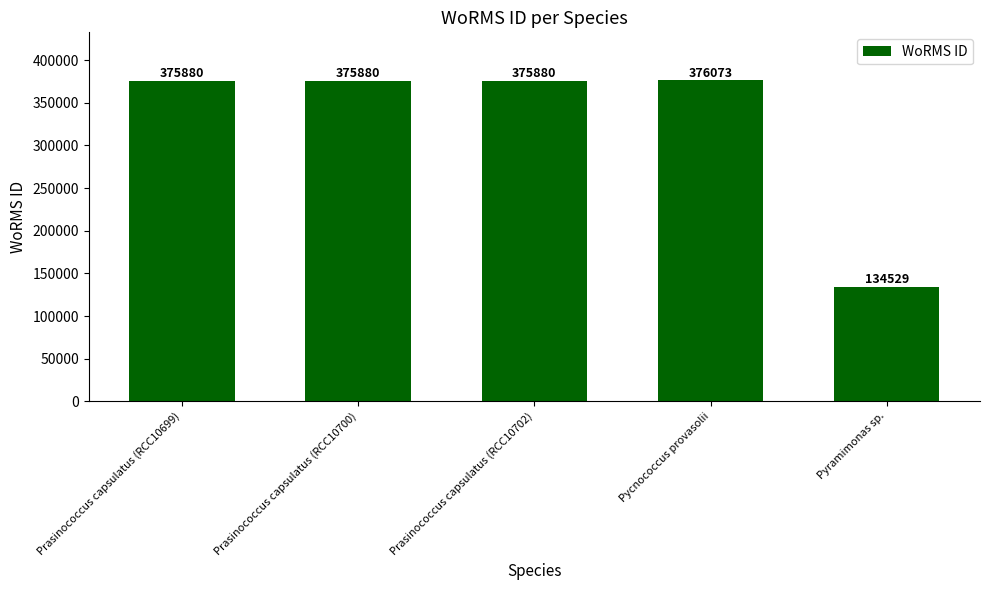

Read the value at Prasinococcus capsulatus (RCC10702).

375880